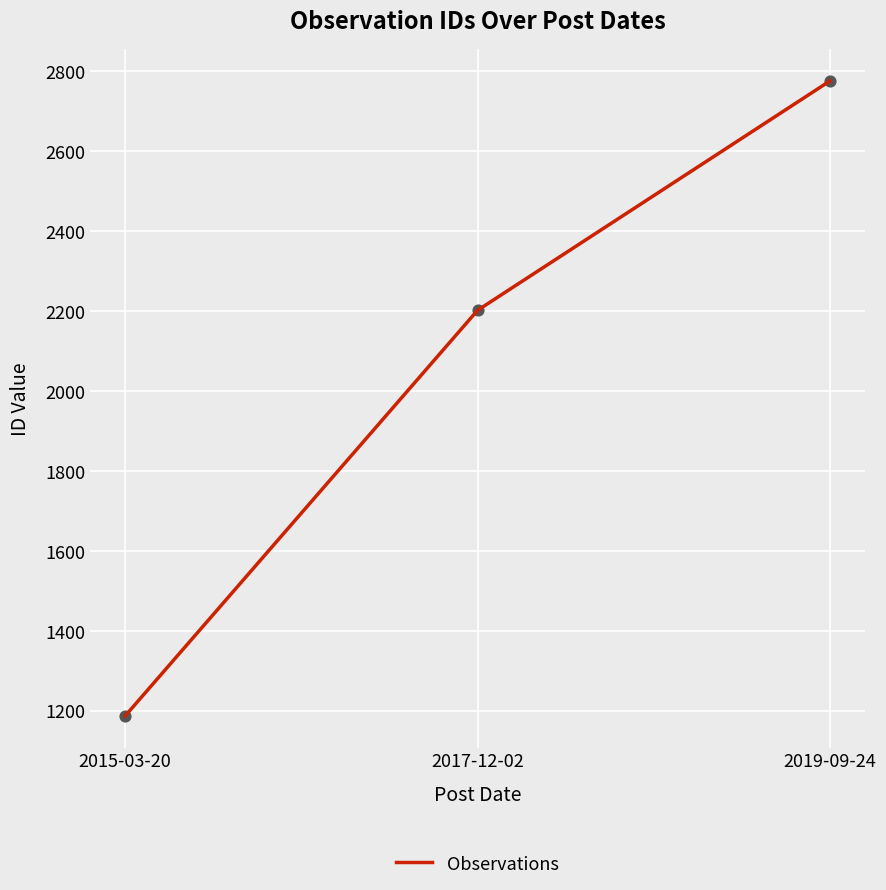

What is the change in value from 2015-03-20 to 2017-12-02?

+1015